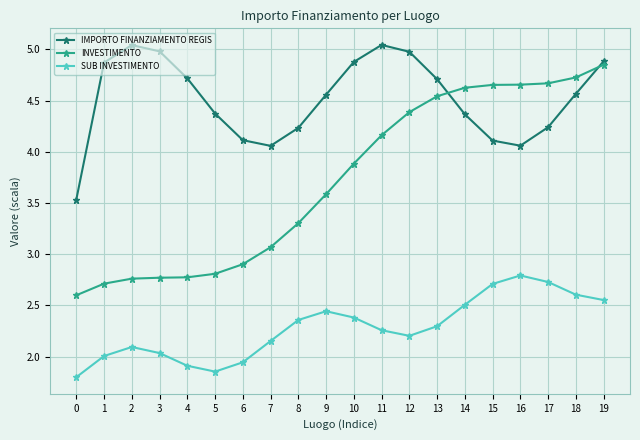

What are all the series names shown in the legend?

IMPORTO FINANZIAMENTO REGIS, INVESTIMENTO, SUB INVESTIMENTO